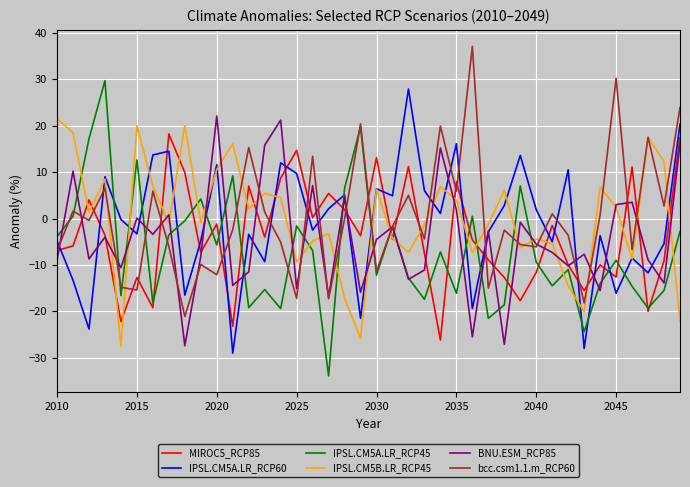

What is the smallest value displayed?

-33.9